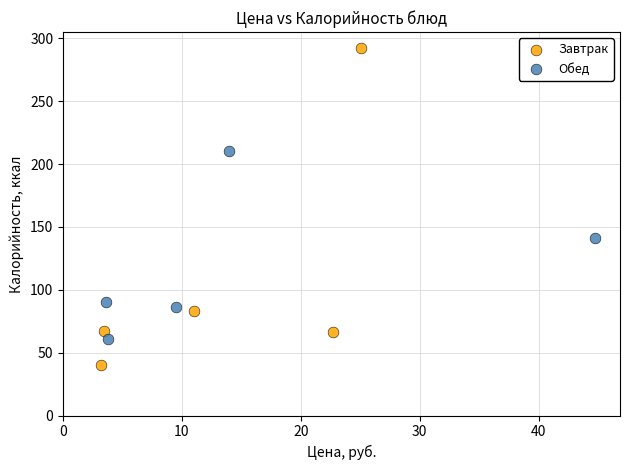

Which series has the largest Y range (max minus min)?

Завтрак